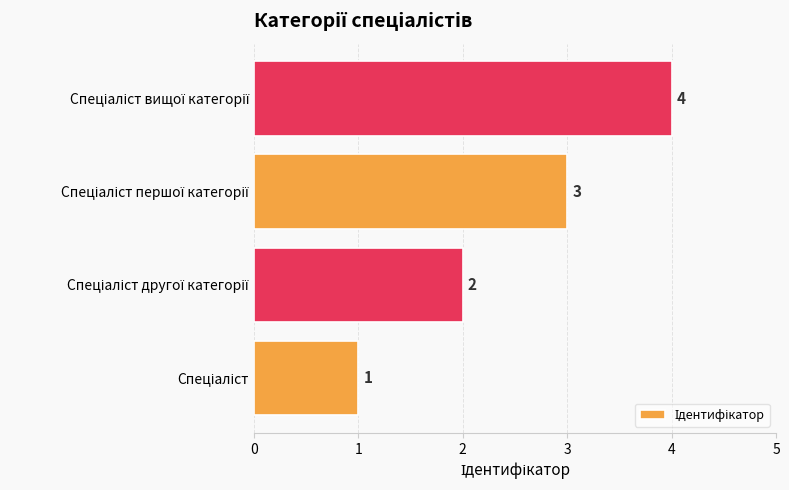

Count the values in the range 2 to 4.

3